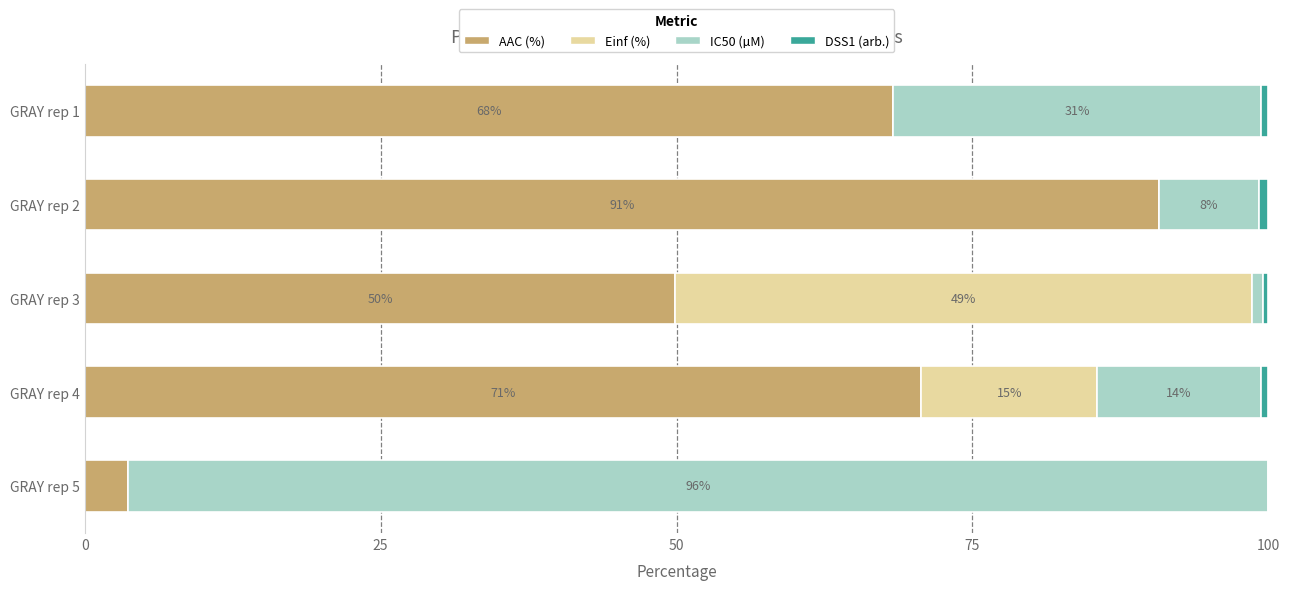

What is the maximum value for AAC (%)?

90.8